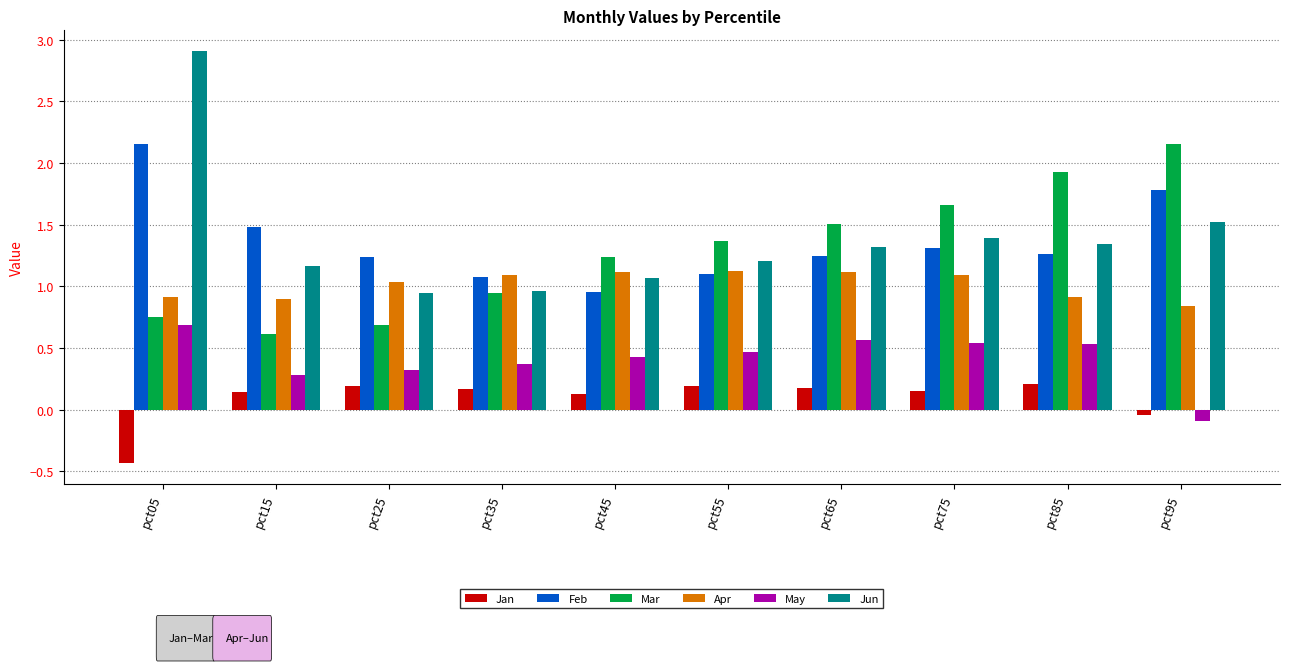

How many bars are there in each group?

6